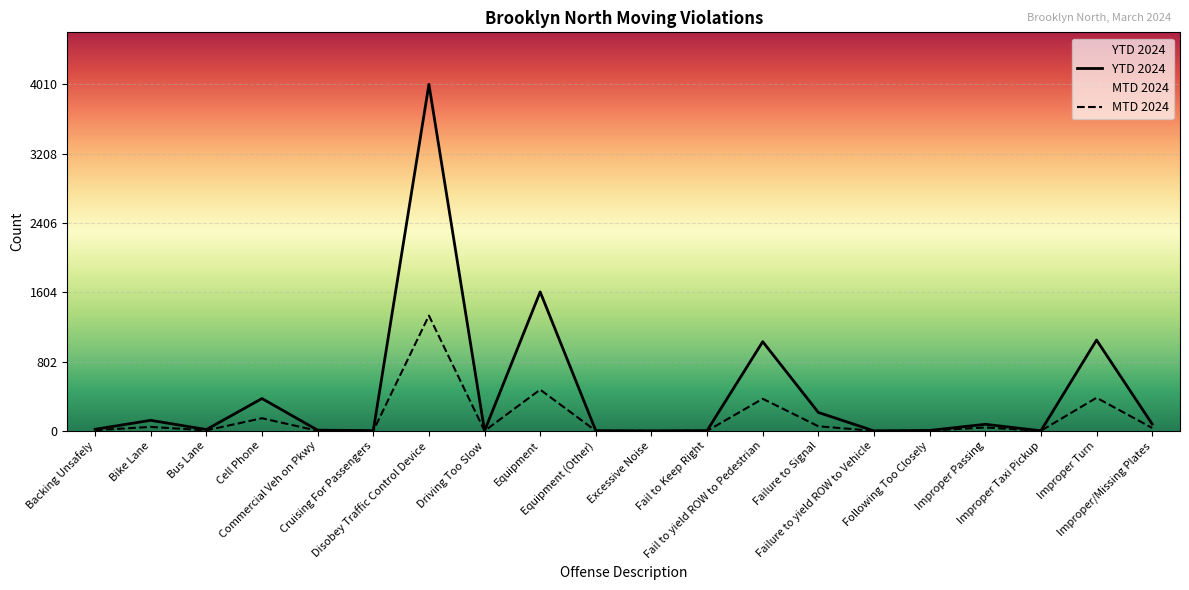

What is the value of the YTD 2024 point at the 5th from the left?

8